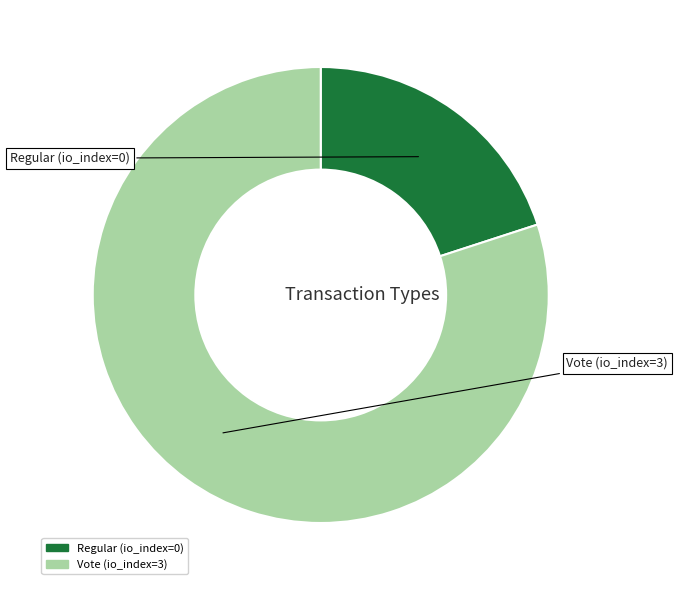

Is the sum of Vote (io_index=3) and Regular (io_index=0) greater than half?

Yes